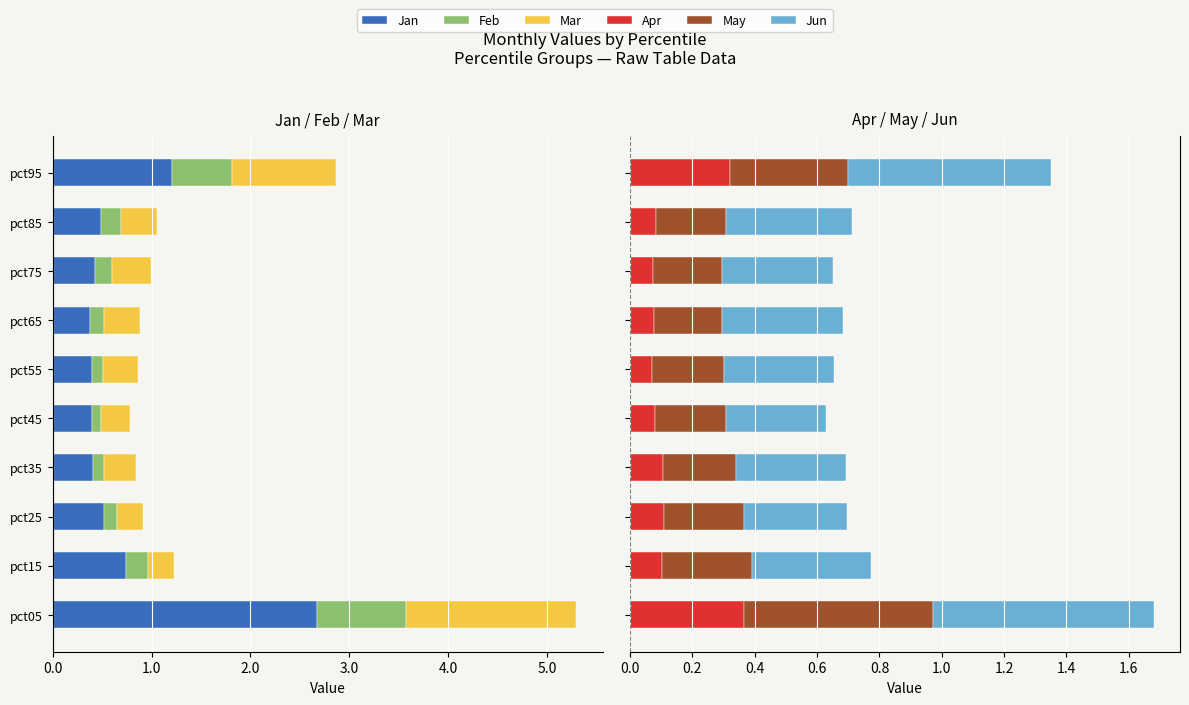

Which has a higher value, pct05 or pct95?

pct95